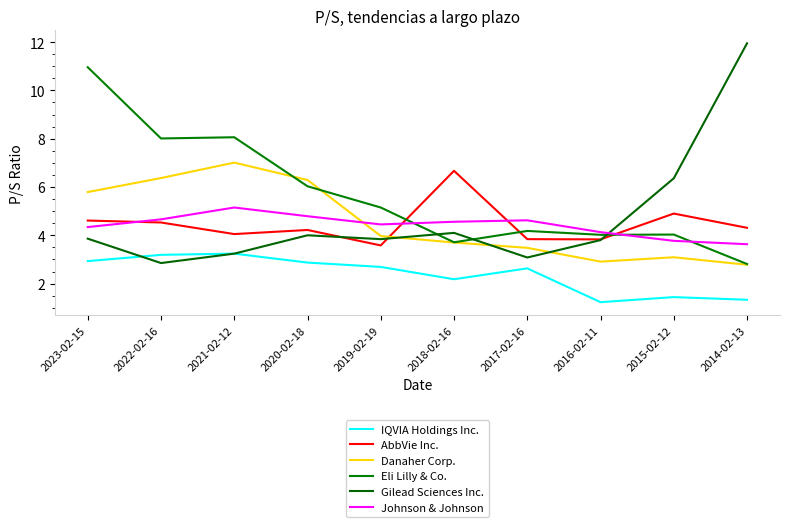

At which label does AbbVie Inc. reach its minimum?

2019-02-19